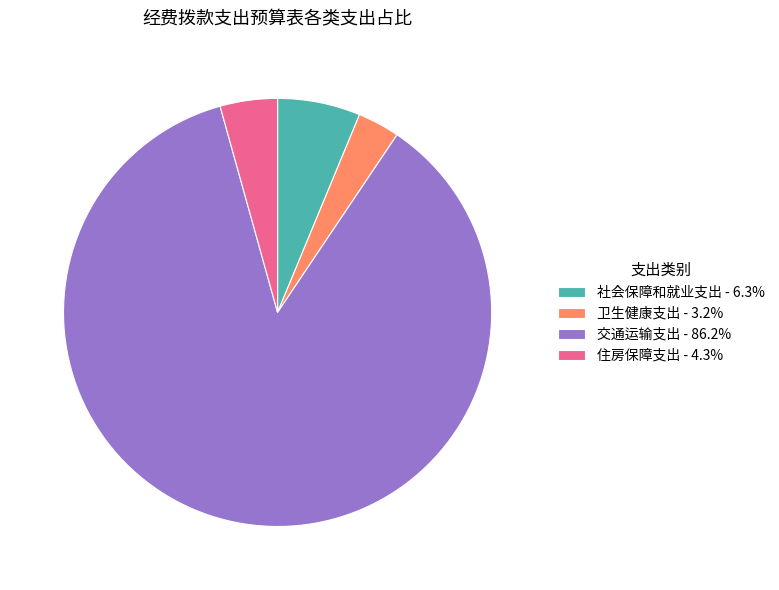

Is the sum of 住房保障支出 and 卫生健康支出 greater than half?

No